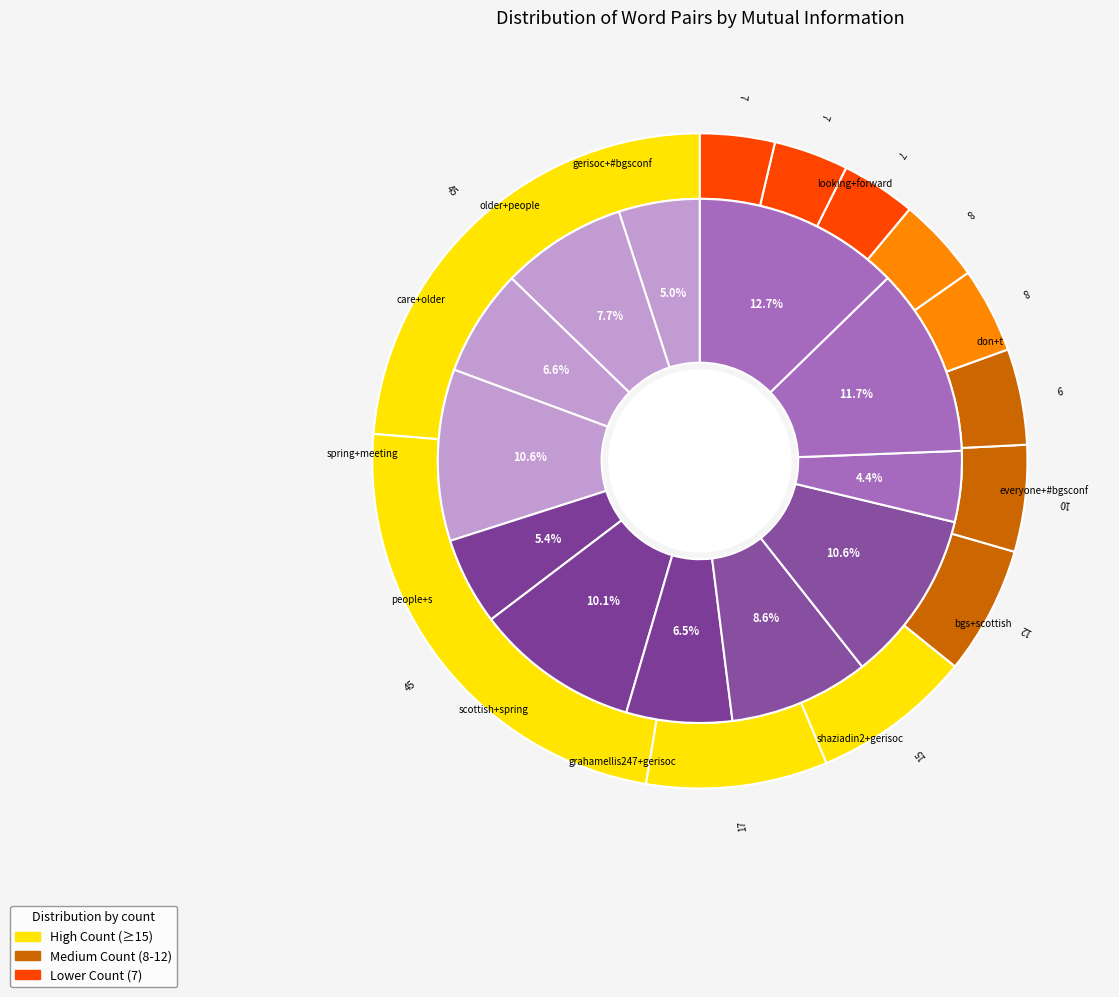

To the nearest percent, what is the difference between the largest and smallest slice percentages?

8%